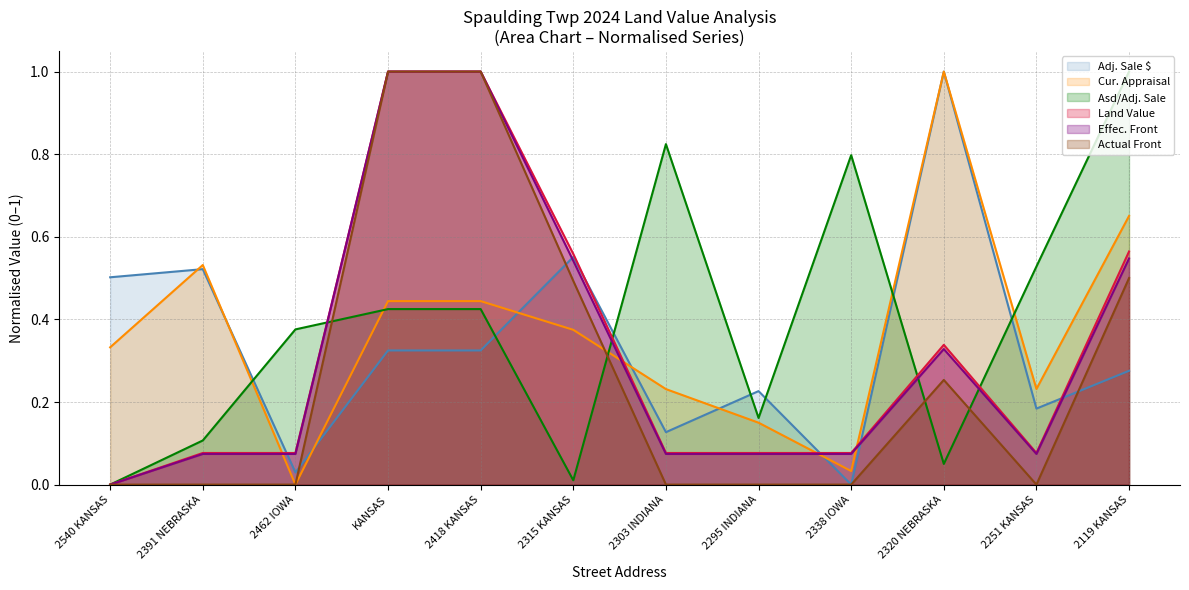

How many values in the Actual Front series exceed 0?

5